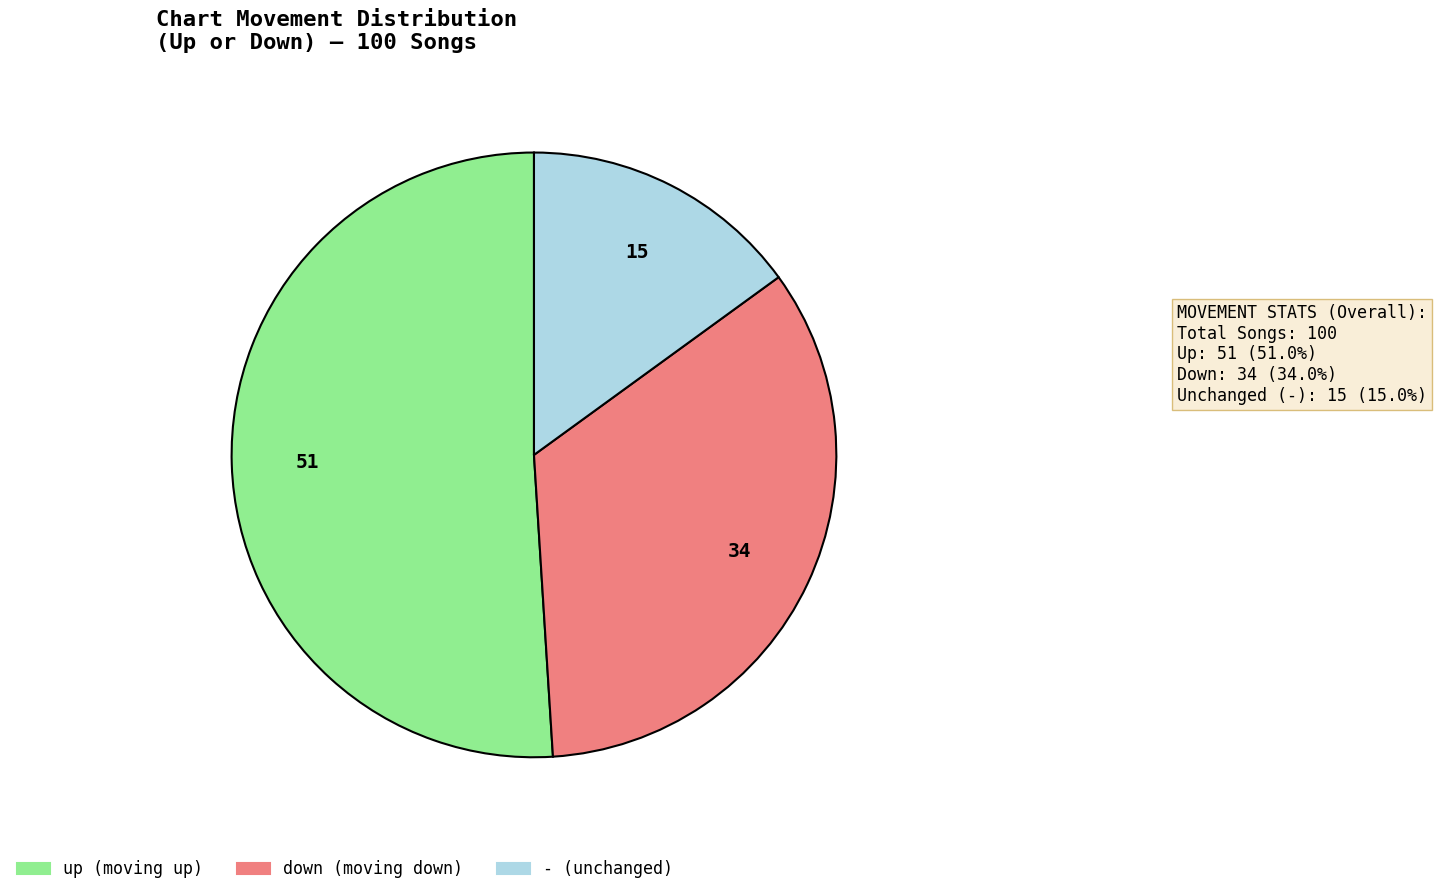

Count the number of slices in the pie.

3